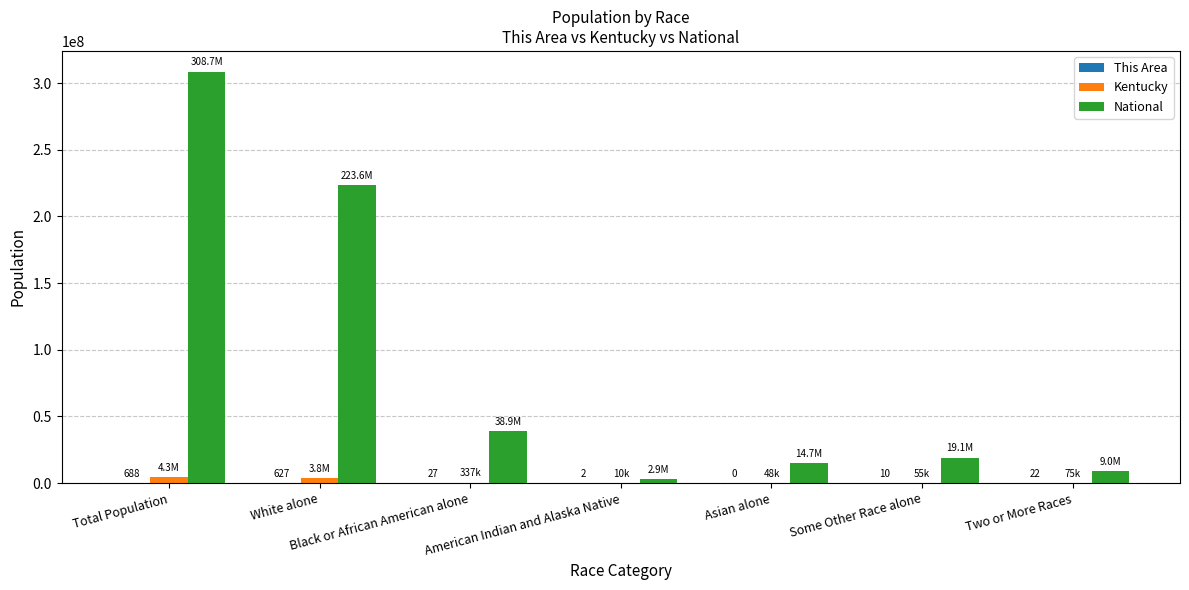

Where is National nearest to the value 155838893?

White alone